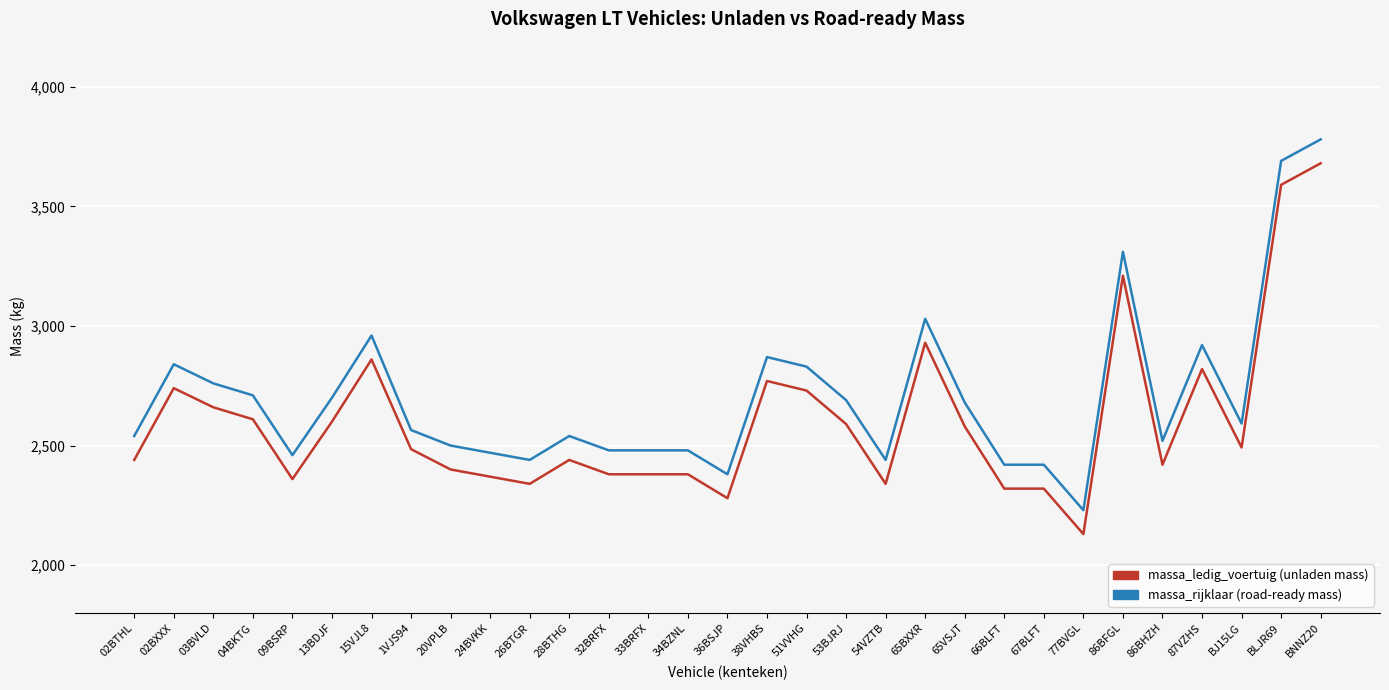

What is the difference between the highest and lowest values at 02BTHL?

100